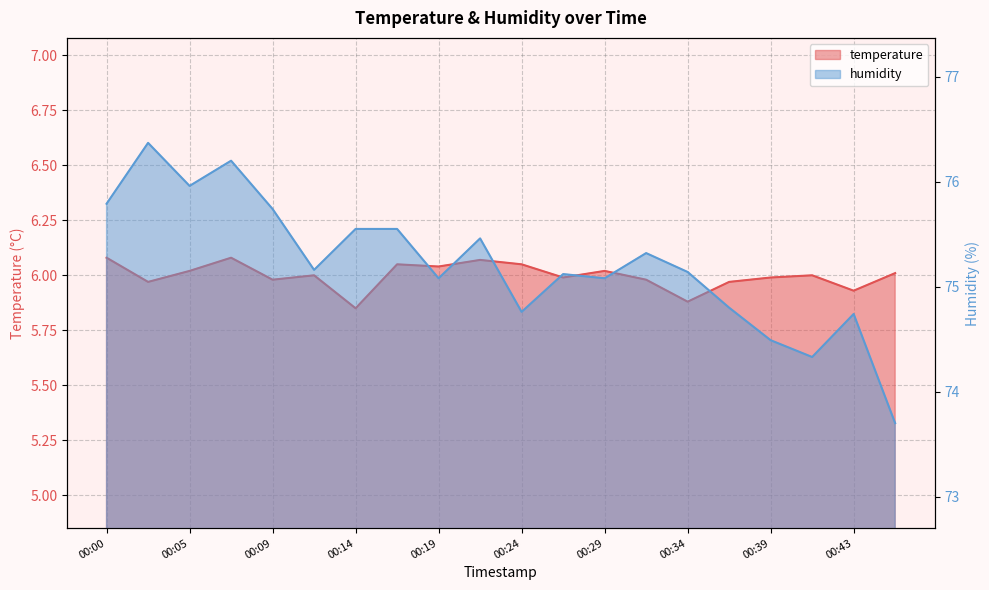

True or false: humidity and temperature cross at least once.

False